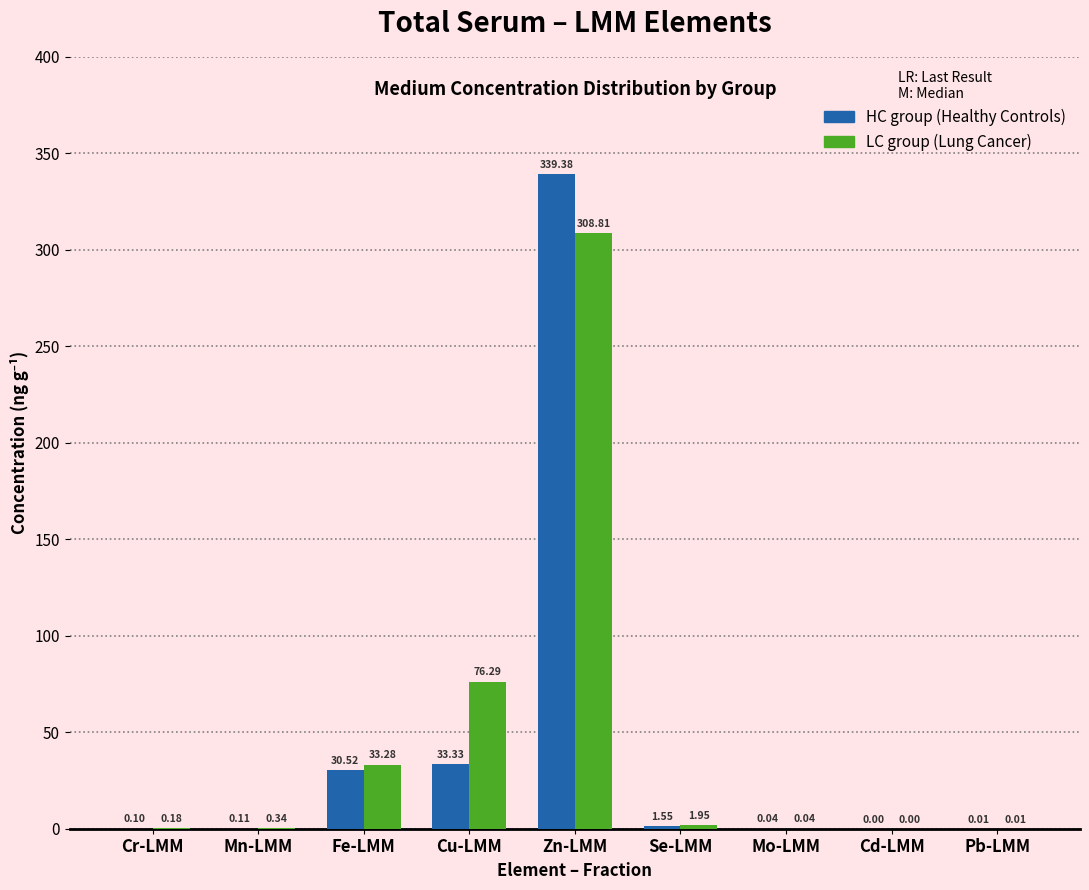

At which category is the sum across all series the highest?

Zn-LMM